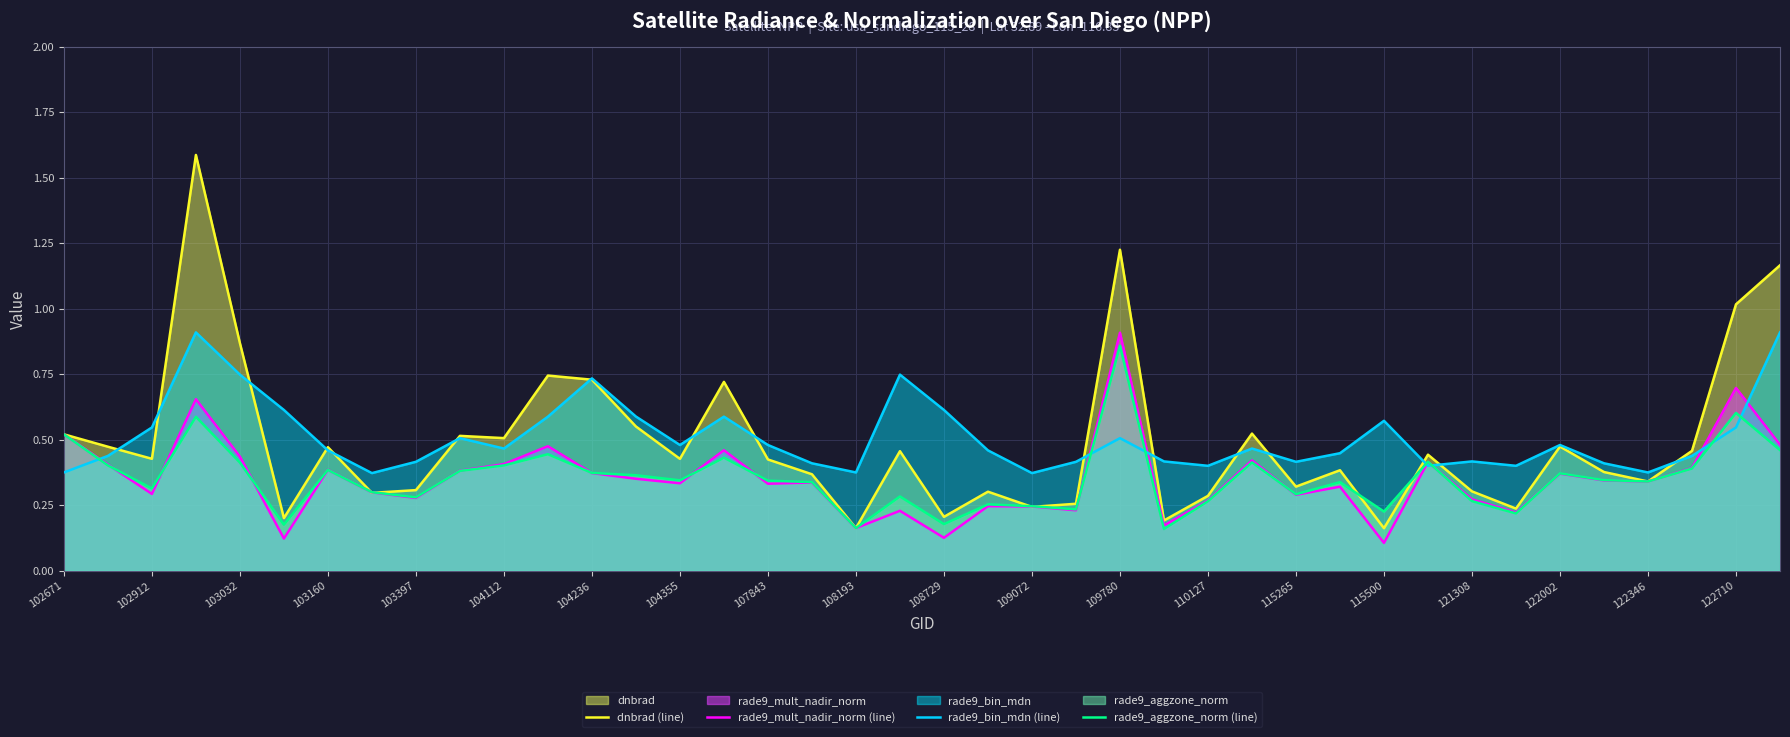

What is the highest value of the rade9_aggzone_norm (line) series?

0.9